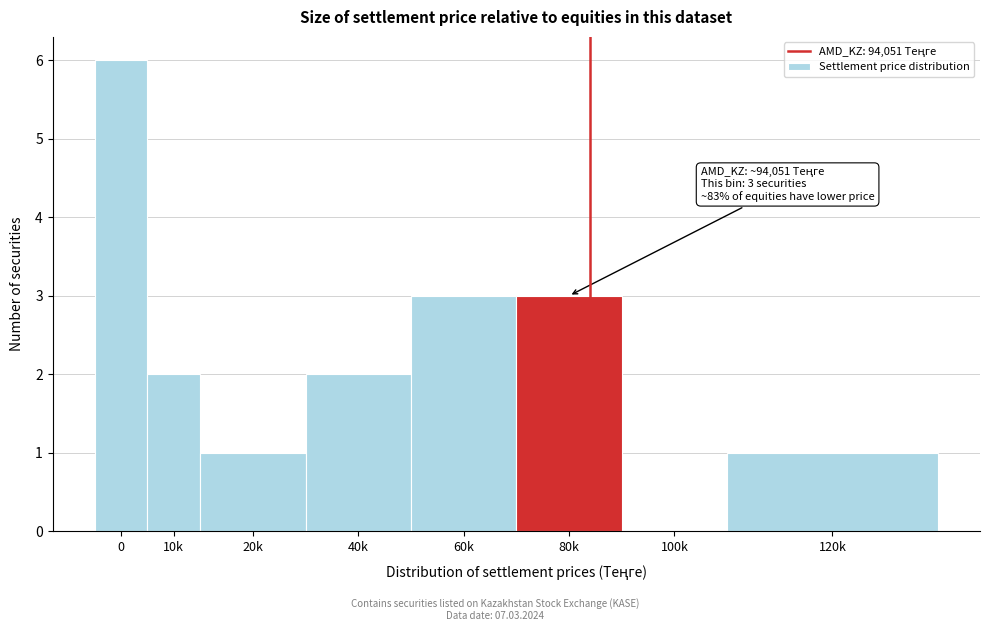

Reading right to left, what are all the values shown in this chart?

120k=1	100k=0	80k=3	60k=3	40k=2	20k=1	10k=2	0=6